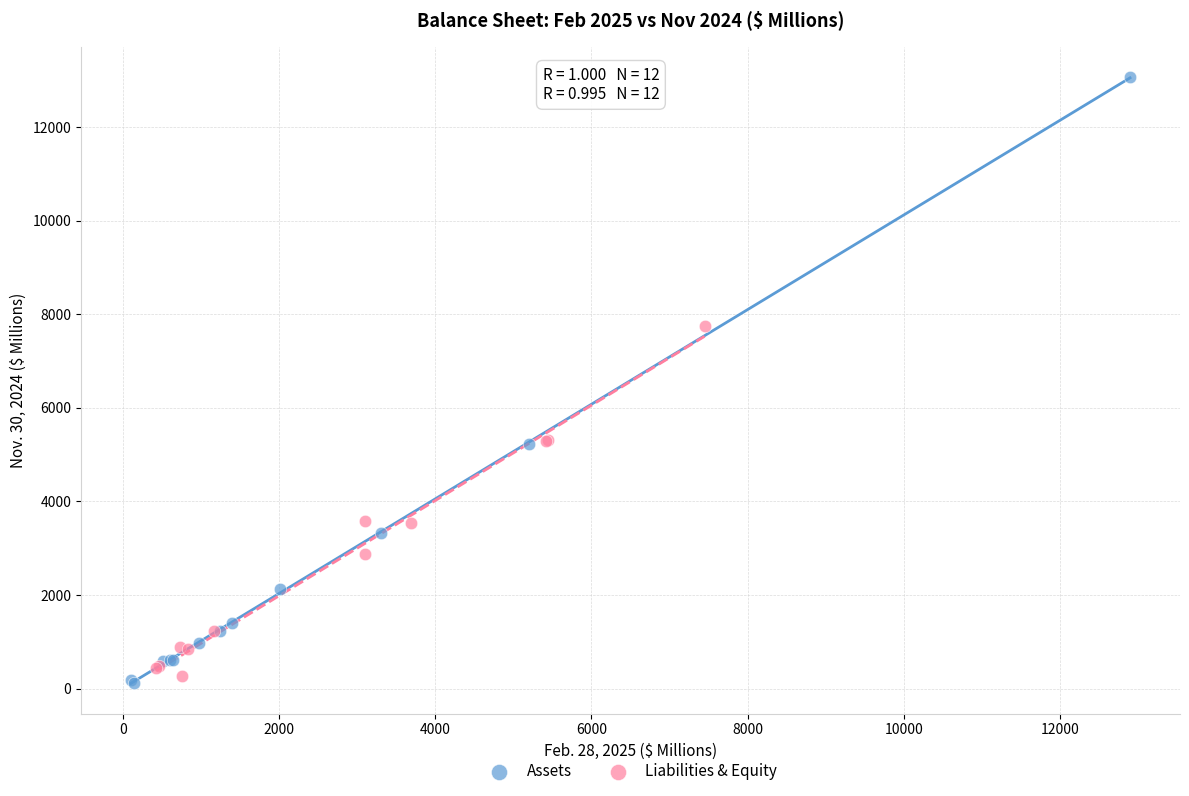

Which series reaches the maximum Y coordinate?

Assets